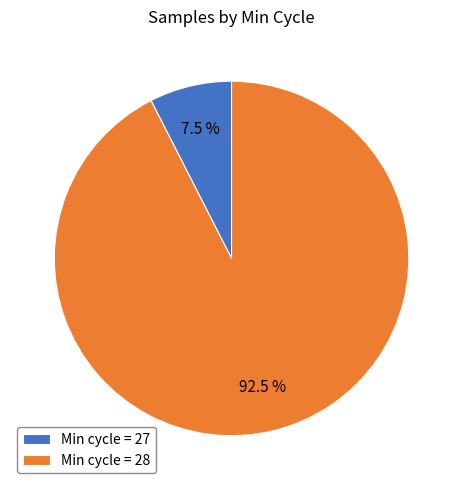

Does Min cycle = 27 account for over 50% of the chart?

No